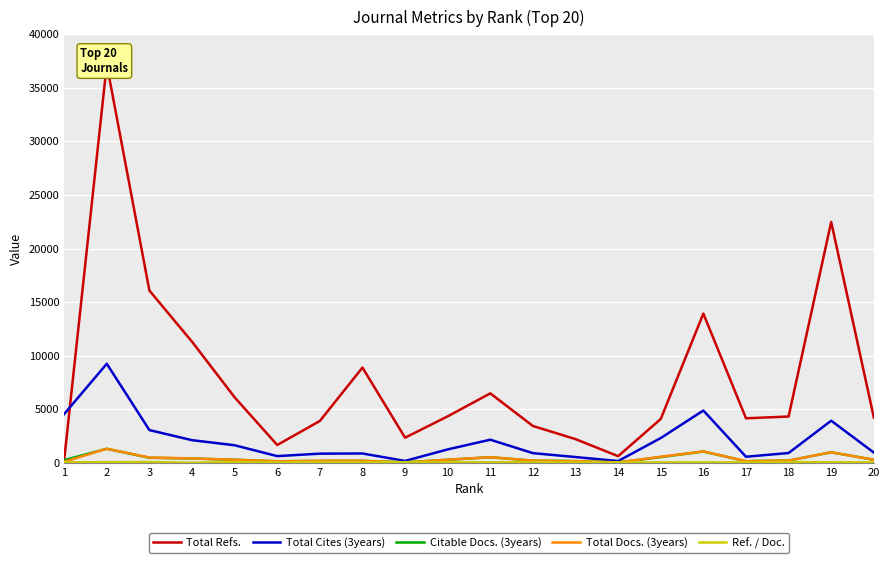

How many data points in Citable Docs. (3years) are above 285?

9